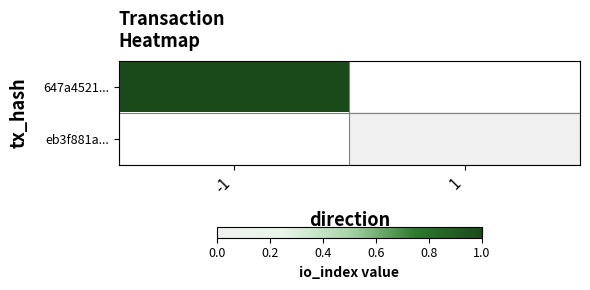

Count the number of categories in the chart.

2